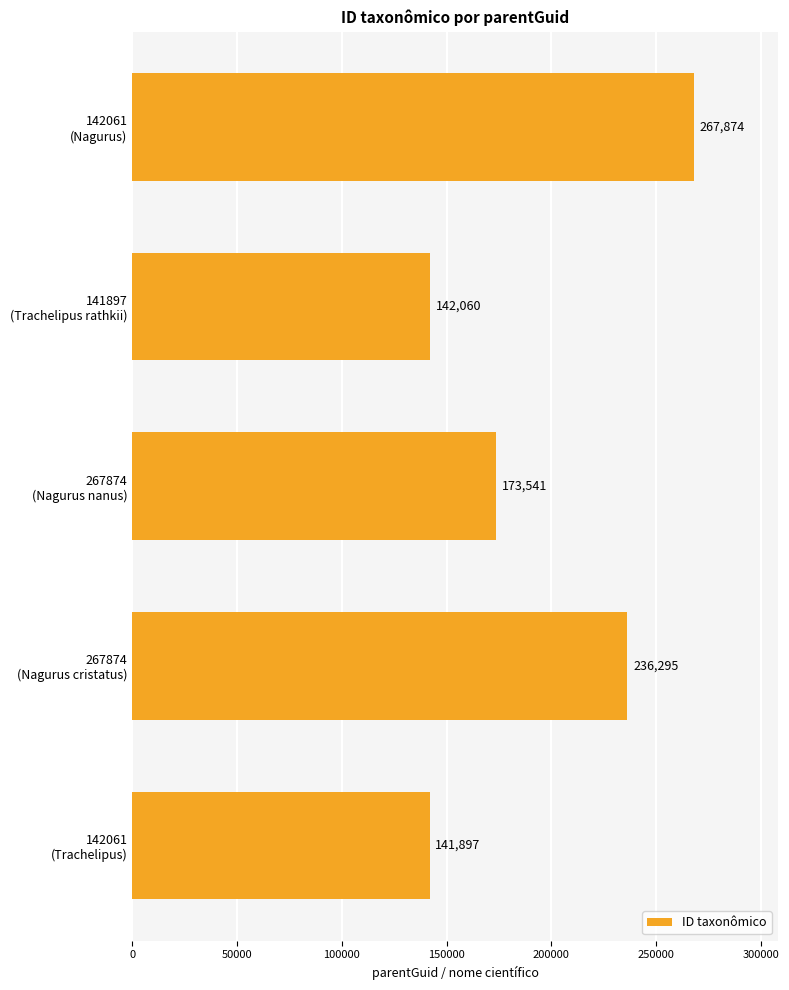

Reading bottom to top, list all the values displayed in this chart.

141897	236295	173541	142060	267874